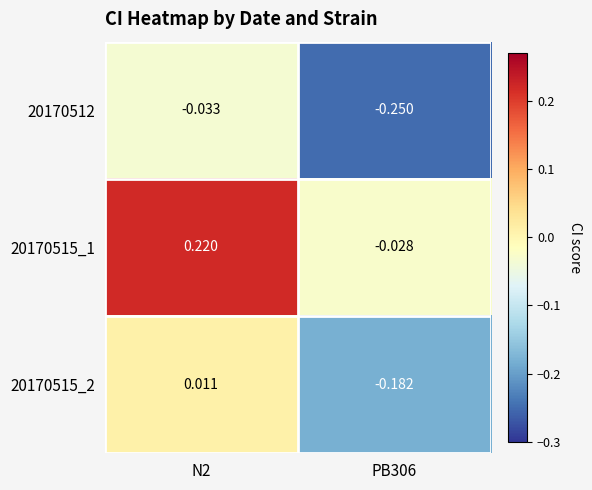

Is the value of 20170515_2 at N2 greater than the value of 20170515_1 at PB306?

Yes